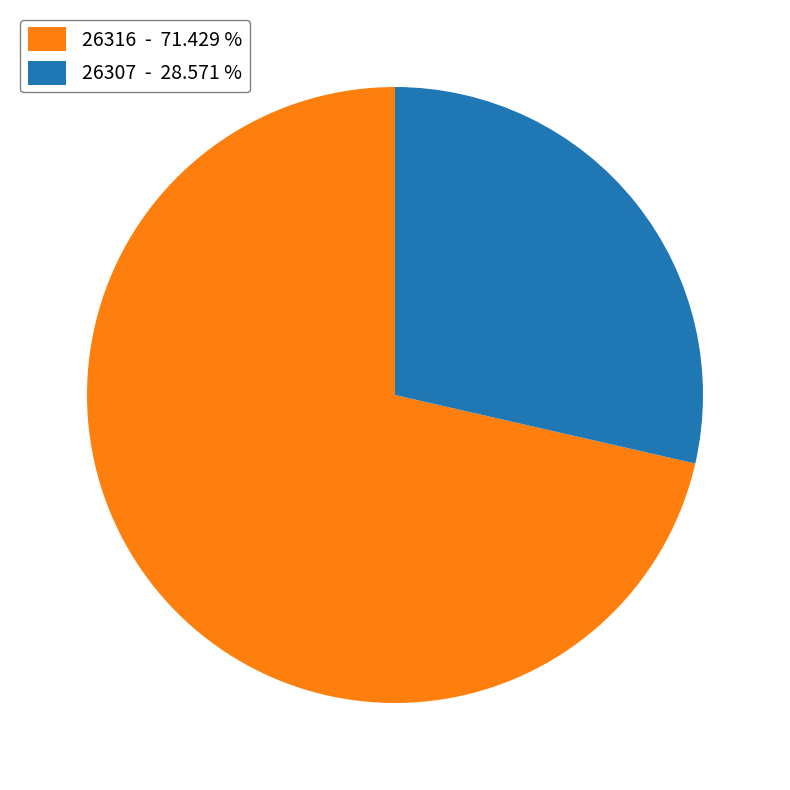

Combined, do 26307 - 28.571 % and 26316 - 71.429 % account for over 50%?

Yes